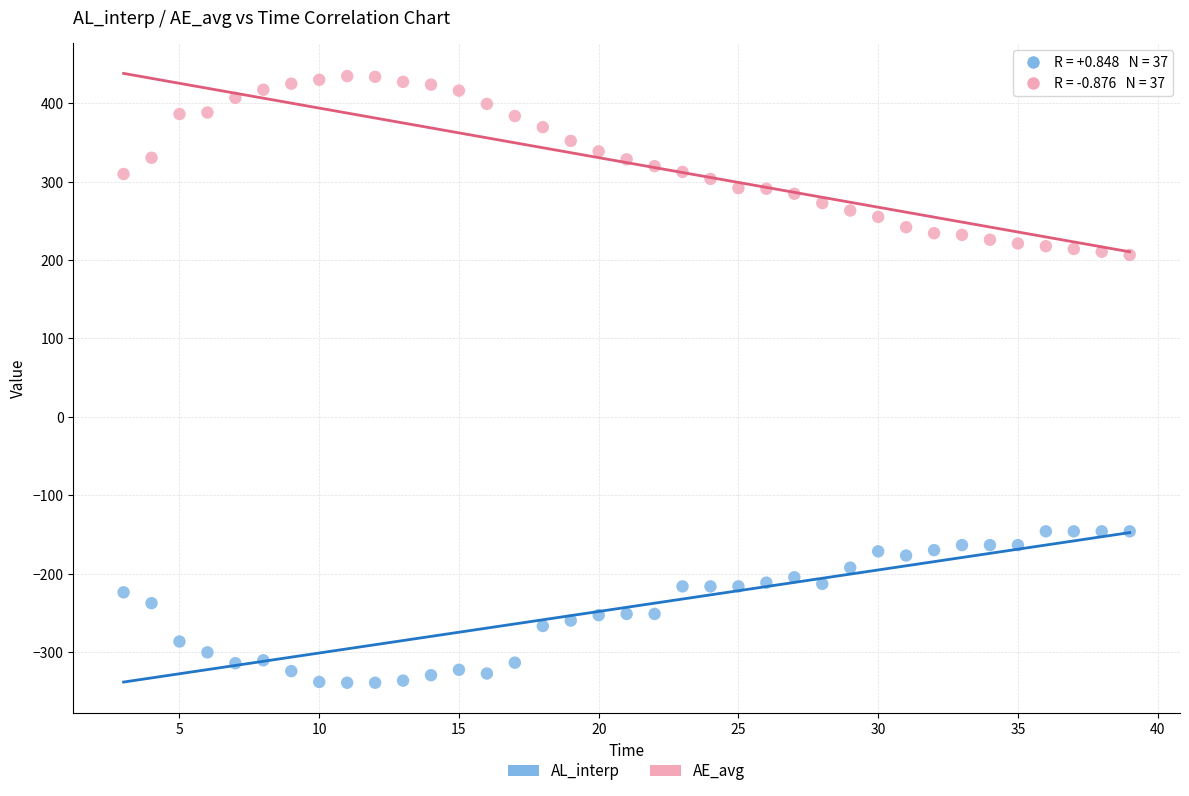

Which series contains the highest Y value?

AE_avg